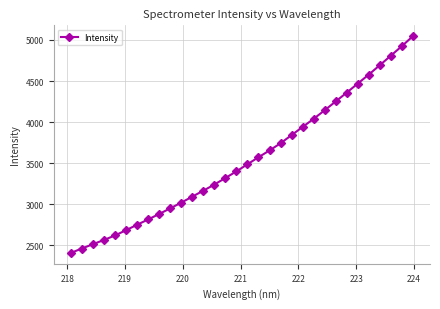

What is the difference between the maximum and second lowest values?

2585.4